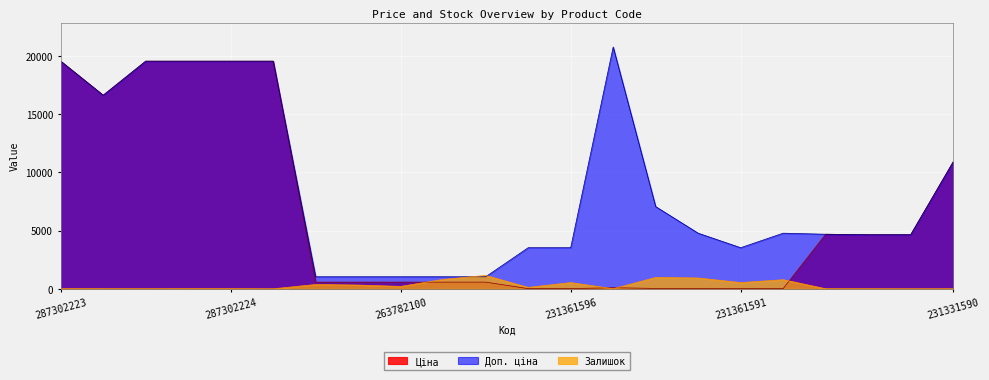

Reading left to right, transcribe all the data shown in this chart.

Ціна: 19542.7	16618.0	19542.7	19542.7	19542.7	19542.7	573.5	573.5	573.5	573.5	573.5	15.7	15.7	92.3	31.4	21.2	15.7	21.2	4685.4	4641.8	4641.8	10896.3
Доп. ціна: 19542.7	16618.0	19542.7	19542.7	19542.7	19542.7	1035.1	1035.1	1035.1	1035.1	1035.1	3529.0	3529.0	20760.8	7059.0	4775.0	3529.0	4775.0	4685.0	4642.0	4642.0	10896.3
Залишок: 8.0	6.0	5.0	7.0	8.0	0.0	372.0	322.0	207.0	810.0	1147.0	121.0	534.0	8.0	977.0	930.0	535.0	782.0	6.0	4.0	2.0	4.0